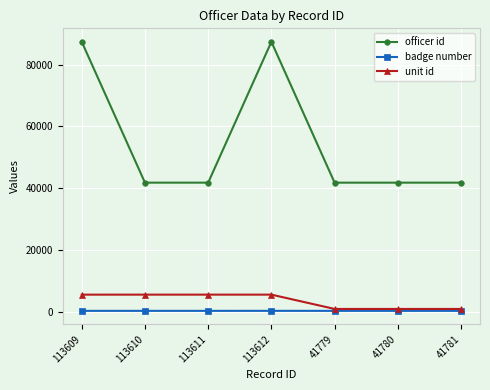

True or false: badge number and officer id intersect in this chart.

False